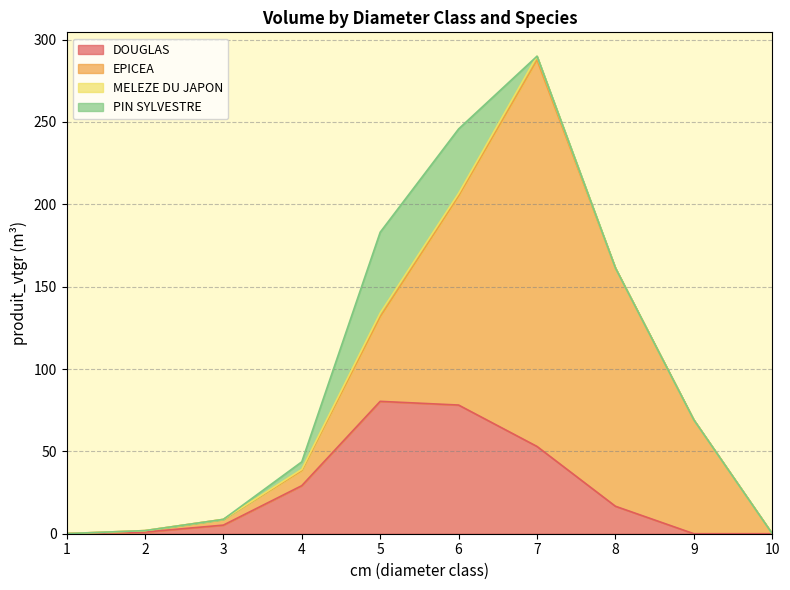

True or false: EPICEA has more than 2 points higher than both neighbors.

False